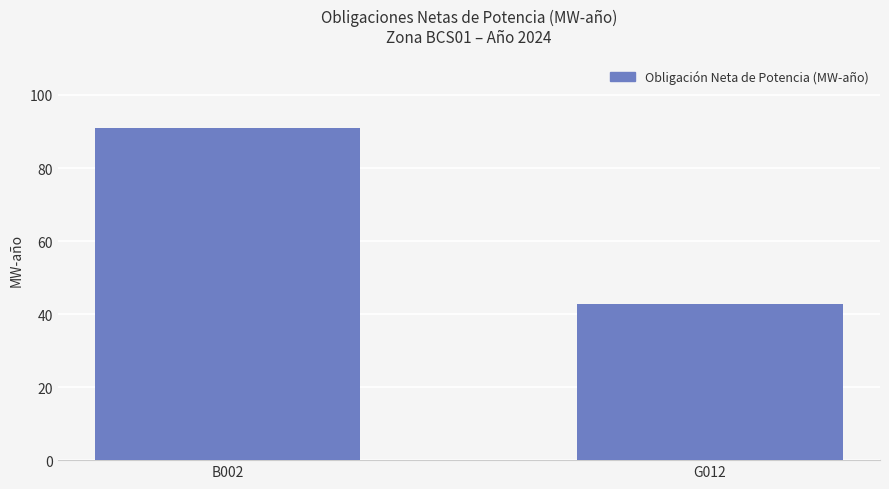

How many data points are above 90?

1